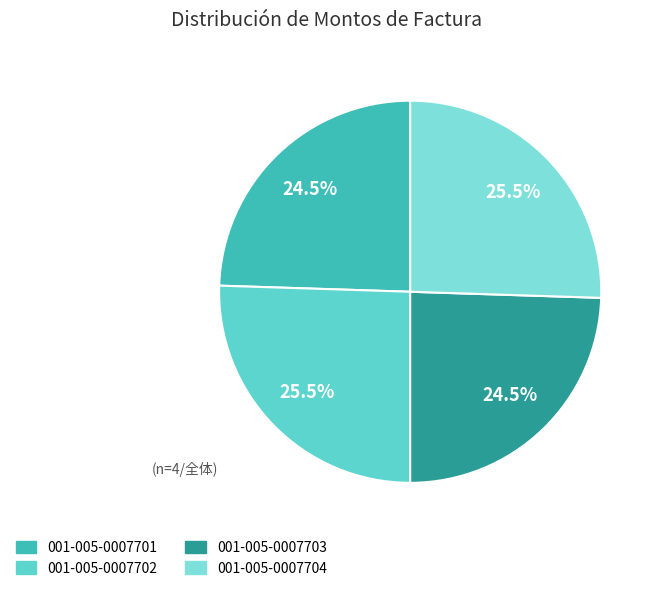

How many slices are in this pie chart?

4